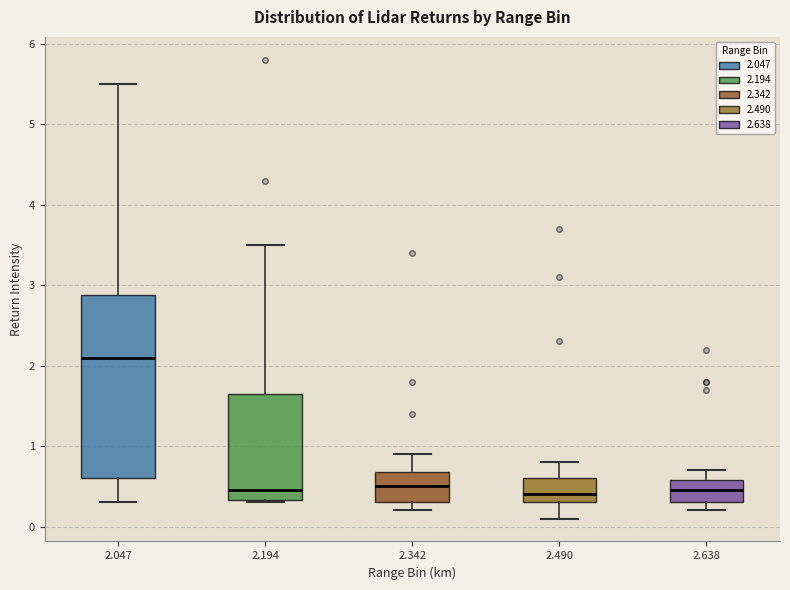

Reading left to right, transcribe this box plot: for each box, give where its median line is, the range the box spans, and where its two whiskers end, as read against the y-axis. The values are not printed on the chart, so give them approximately, as read against the axis.

2.047: median 2.1, box 0.6 to 2.9, whiskers 0.3 to 5.5
2.194: median 0.5, box 0.3 to 1.7, whiskers 0.3 to 3.5
2.342: median 0.5, box 0.3 to 0.7, whiskers 0.2 to 0.9
2.490: median 0.4, box 0.3 to 0.6, whiskers 0.1 to 0.8
2.638: median 0.5, box 0.3 to 0.6, whiskers 0.2 to 0.7